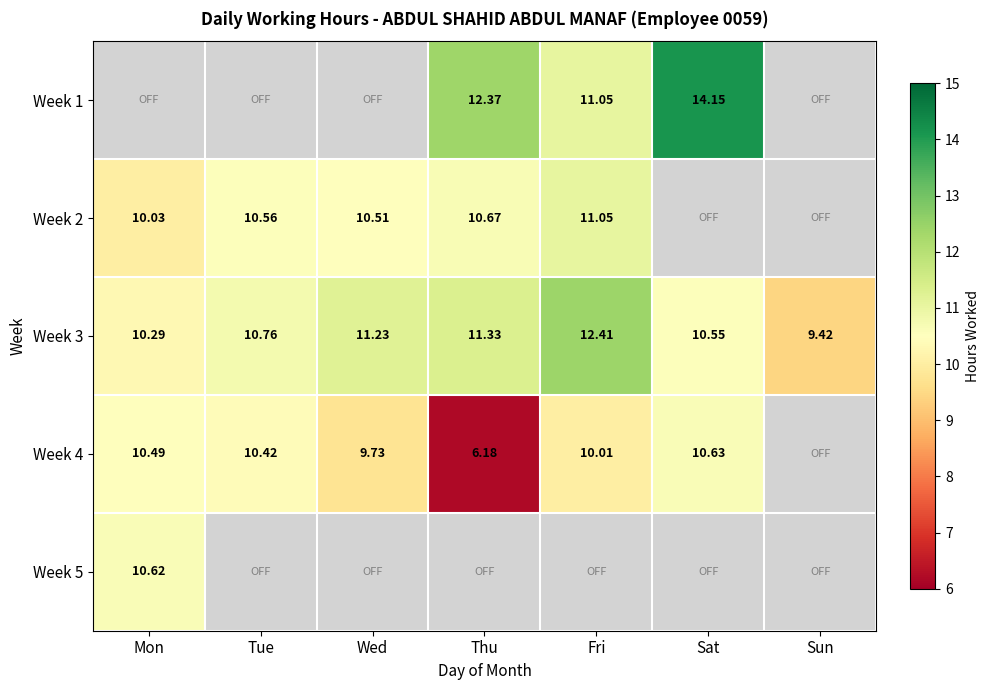

Is the value of Week 4 at Mon greater than the value of Week 3 at Mon?

Yes